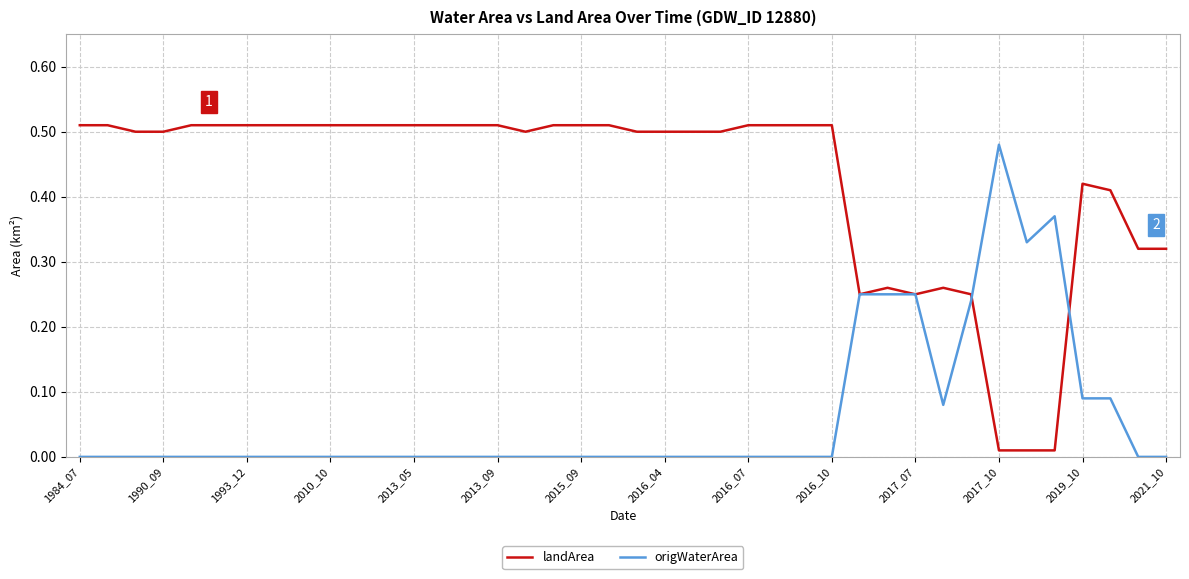

Rank the series by their average value, from highest to lowest.

landArea, origWaterArea